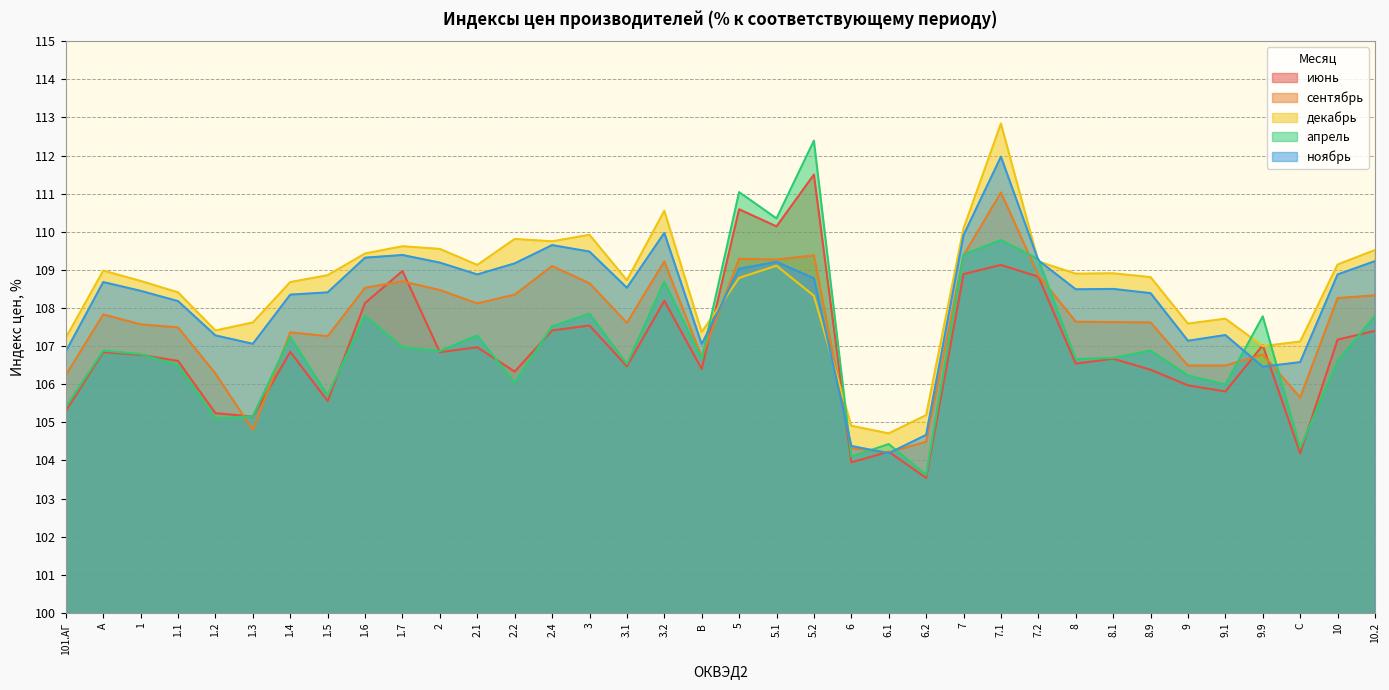

List the series in order of their peak value, lowest first.

сентябрь, июнь, ноябрь, апрель, декабрь